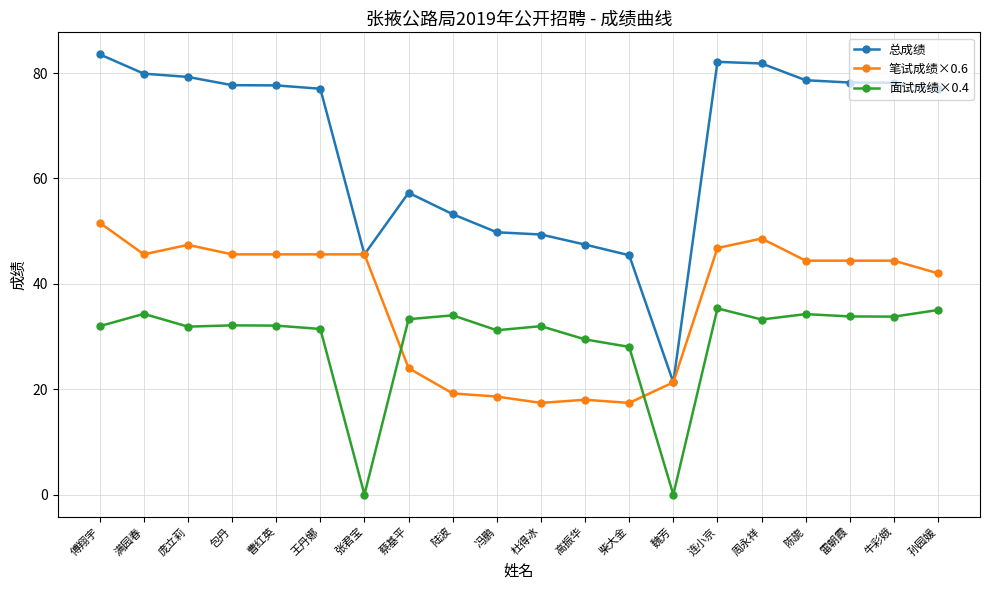

Which series changed the most between 陆波 and 孙园媛?

总成绩